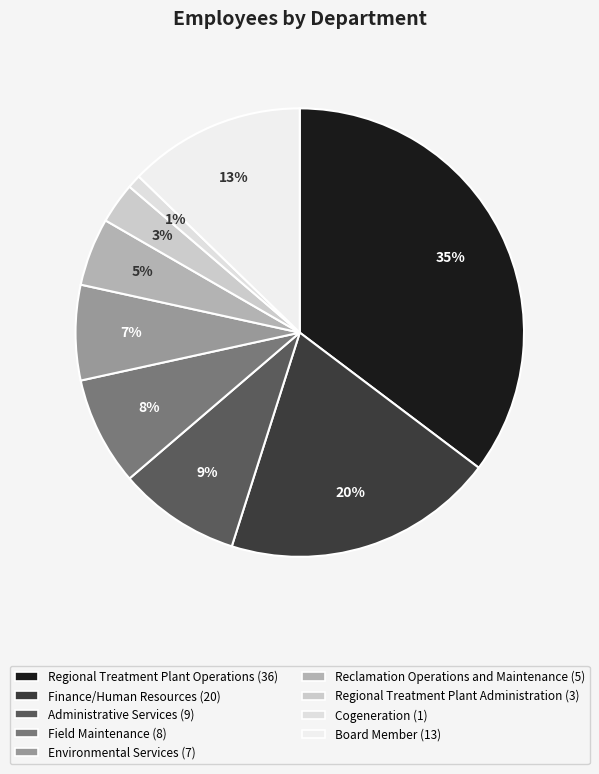

Is there a majority slice in this chart?

No